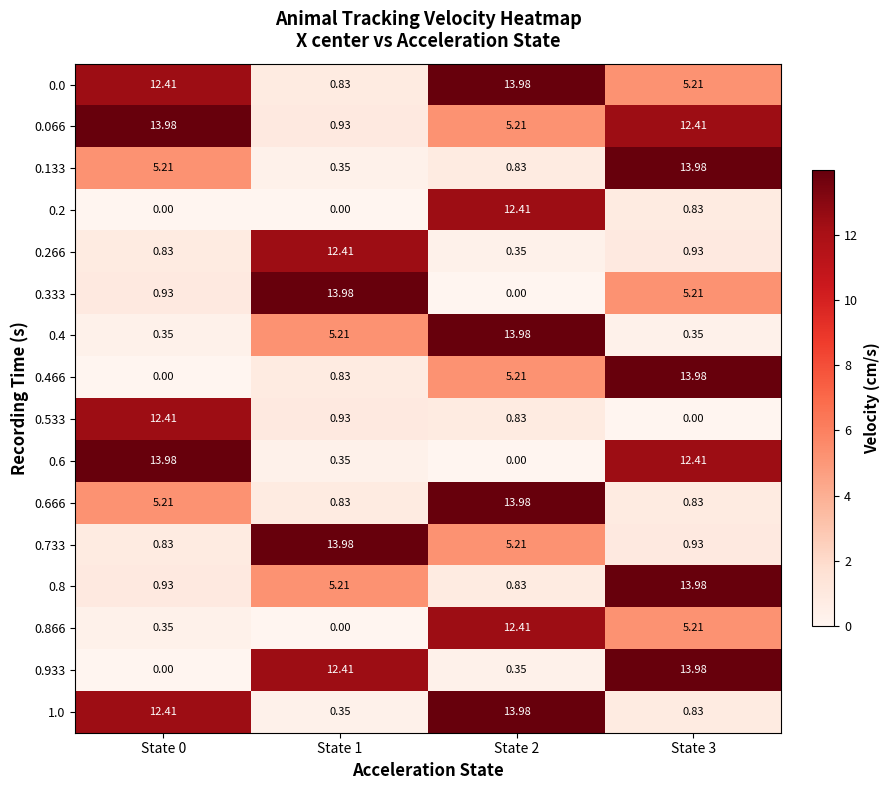

Is the value of 0.066 at State 1 greater than the value of 0.666 at State 1?

Yes